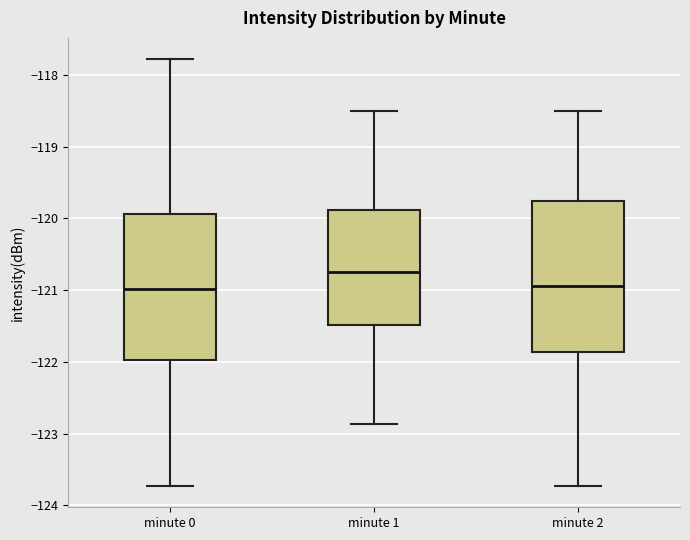

Where does the lower whisker of the box for minute 2 end on the y-axis? The values are not printed on the chart, so give them approximately, as read against the axis.

-123.7